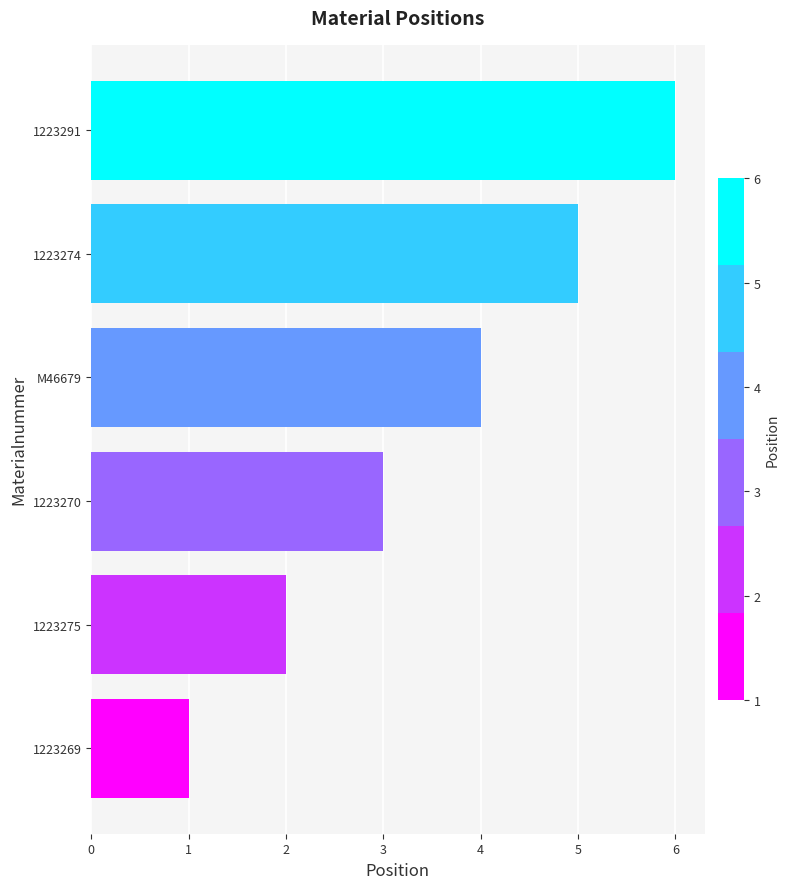

Is it true that the value at 1223274 is 8?

False